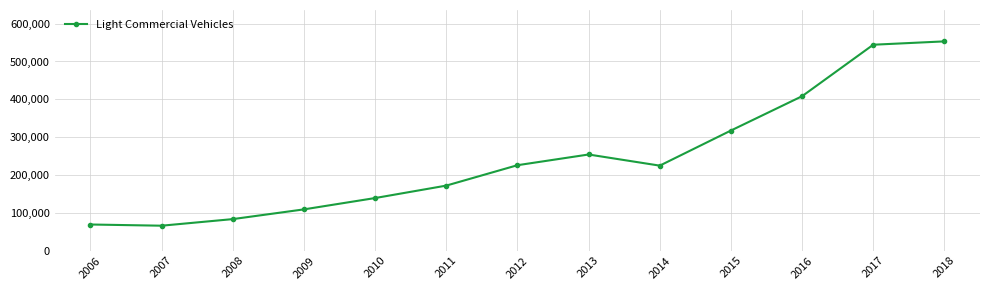

Which has a higher value, 2013 or 2007?

2013